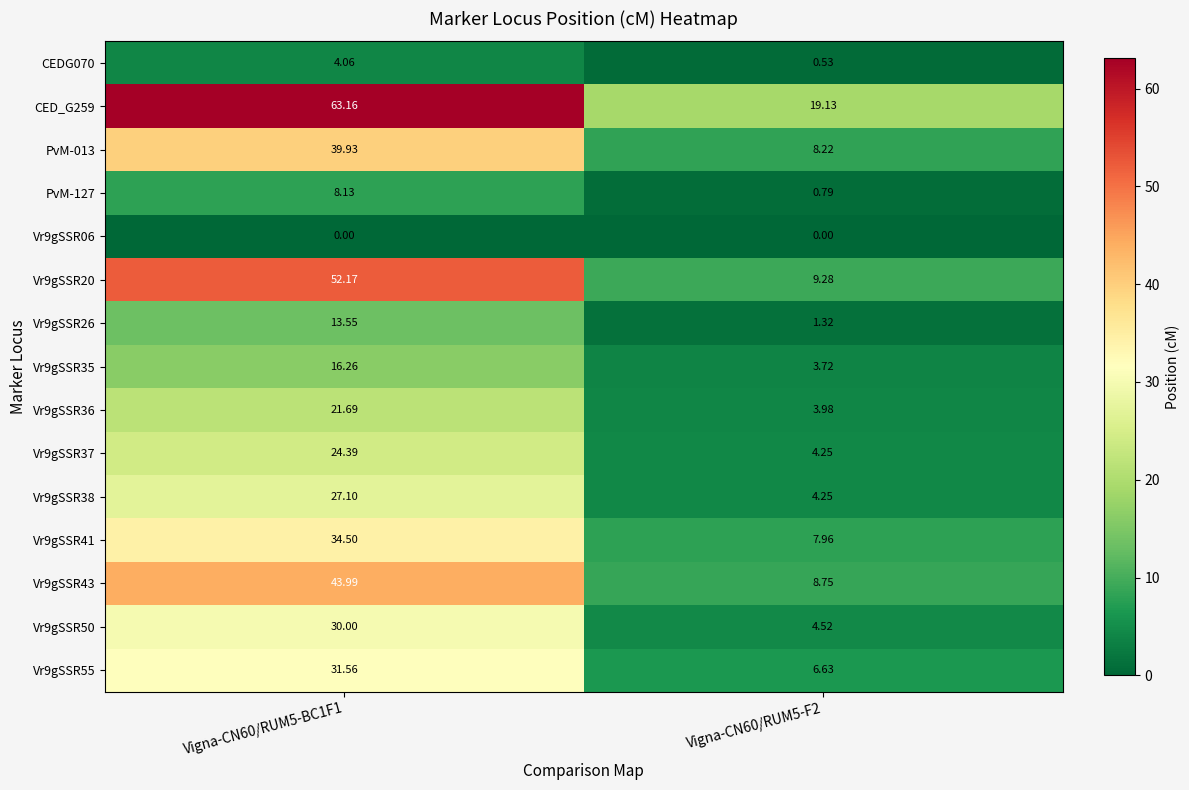

How many distinct data groups are displayed?

15